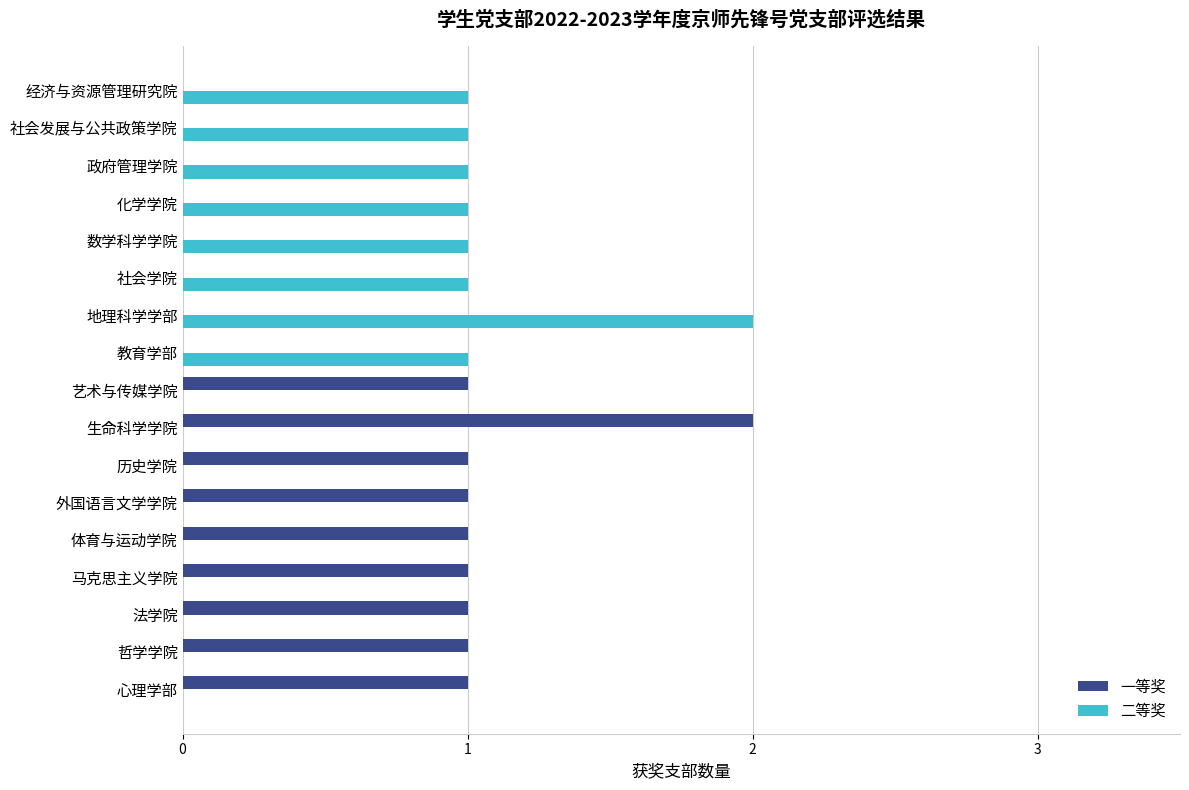

The 二等奖 series shows 0 at 经济与资源管理研究院. True or false?

False